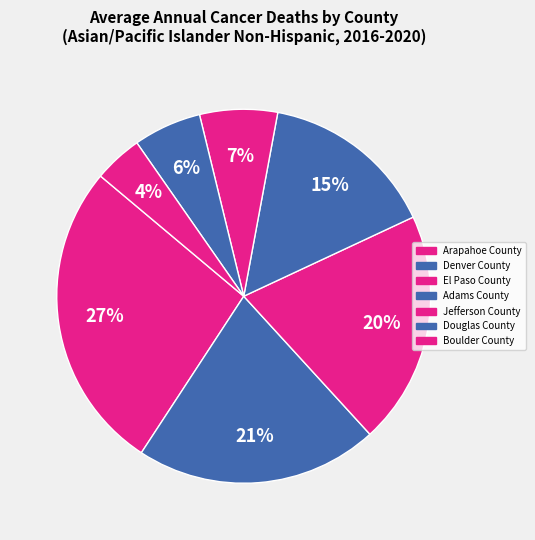

What percentage is NOT represented by Jefferson County?

93.3%